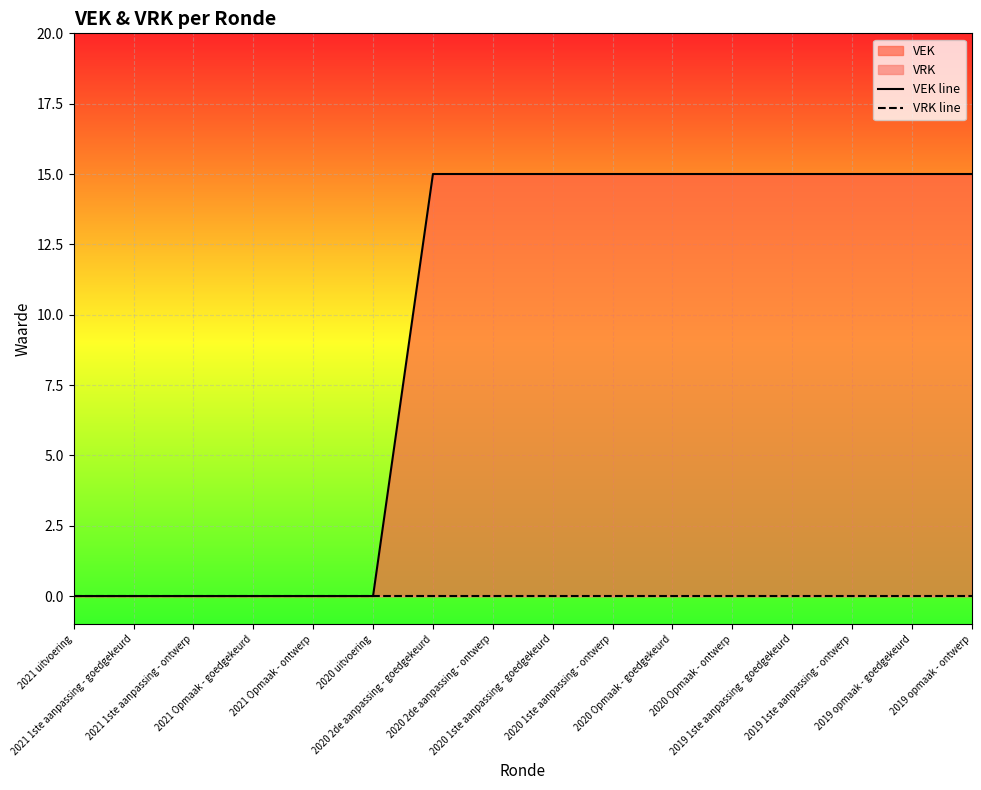

True or false: VRK line and VEK line intersect in this chart.

False